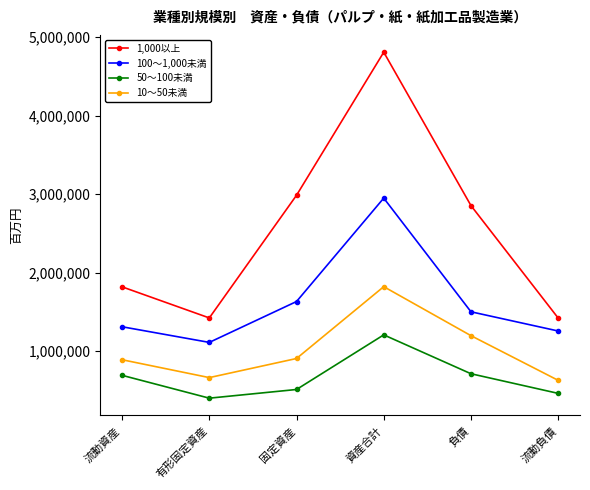

The 1,000以上 series shows 1820365 at 流動資産. True or false?

True